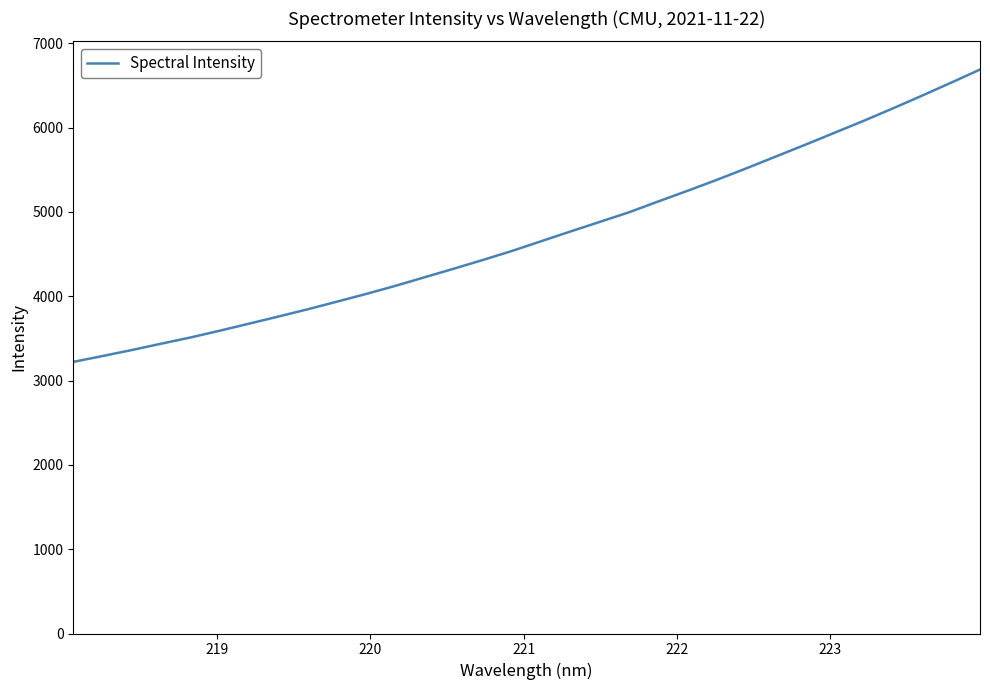

What is the greatest value displayed?

6687.1